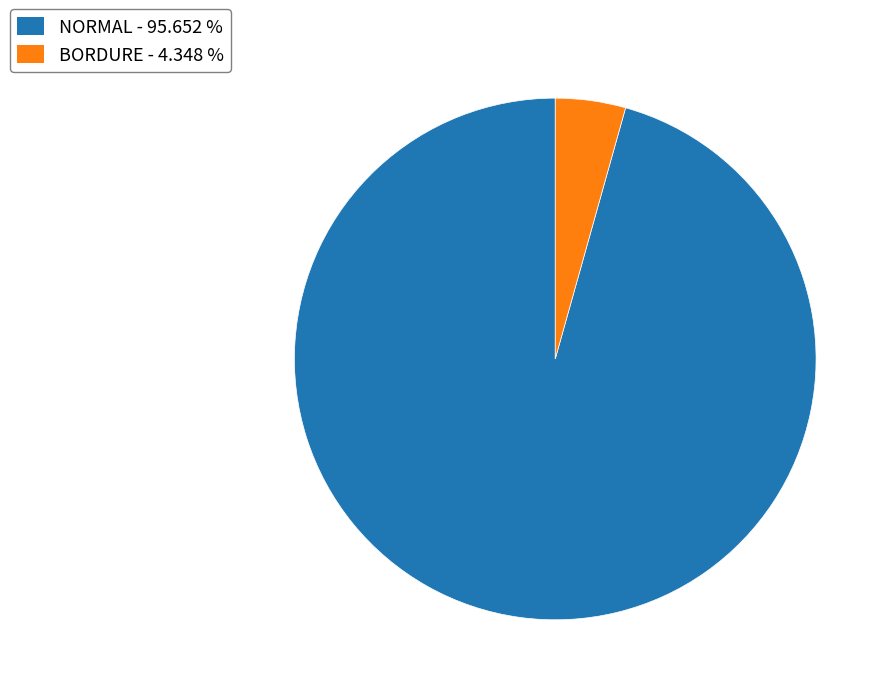

Is BORDURE the majority of the pie?

No